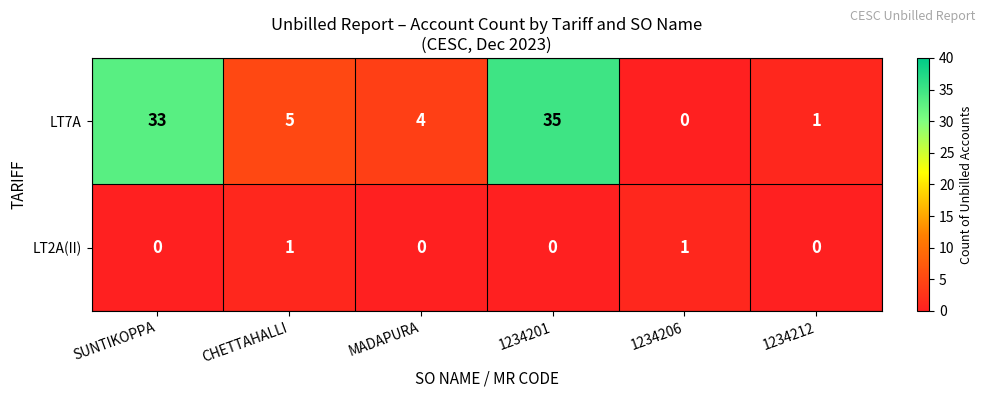

Which series changed the most between MADAPURA and 1234201?

LT7A